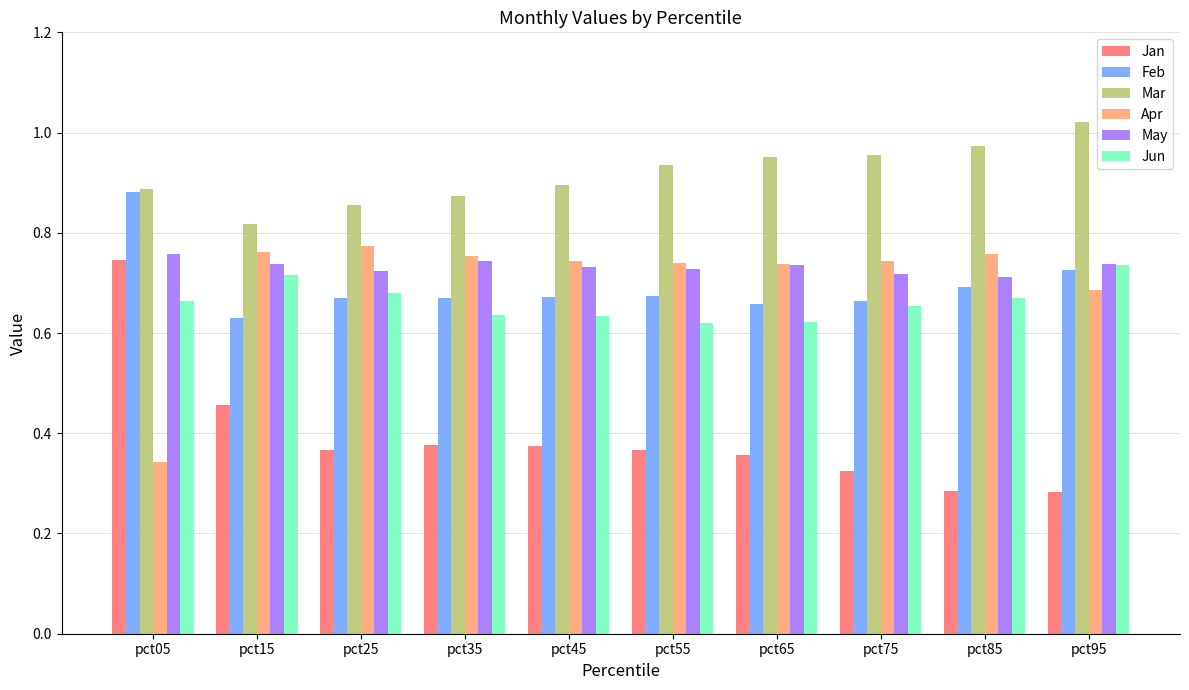

Is it true that Jan equals 0.1 at pct25?

False